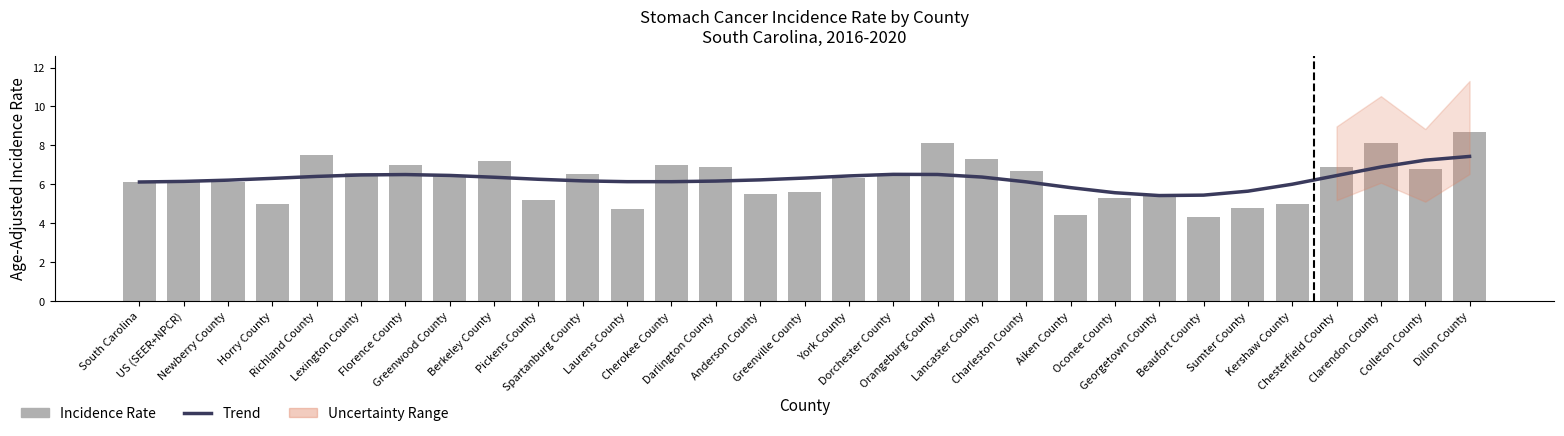

What position from the left is Charleston County?

21